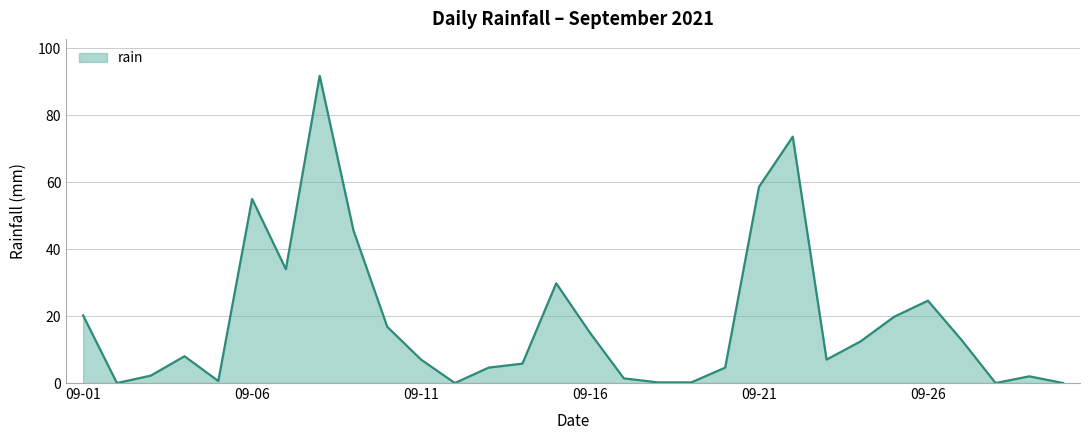

Reading left to right, list all the values displayed in this chart.

20.2	0.0	2.2	8.0	0.6	55.0	34.0	91.8	45.6	16.8	7.0	0.0	4.6	5.8	29.8	15.0	1.4	0.2	0.2	4.6	58.6	73.6	7.0	12.4	19.8	24.6	12.8	0.0	2.0	0.0